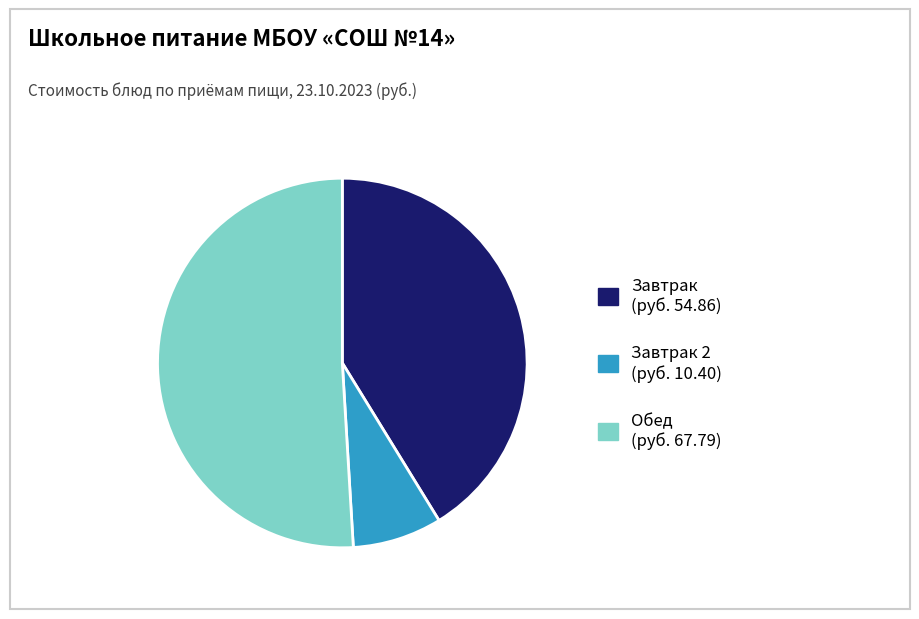

Is there any slice that represents more than half of the pie?

Yes